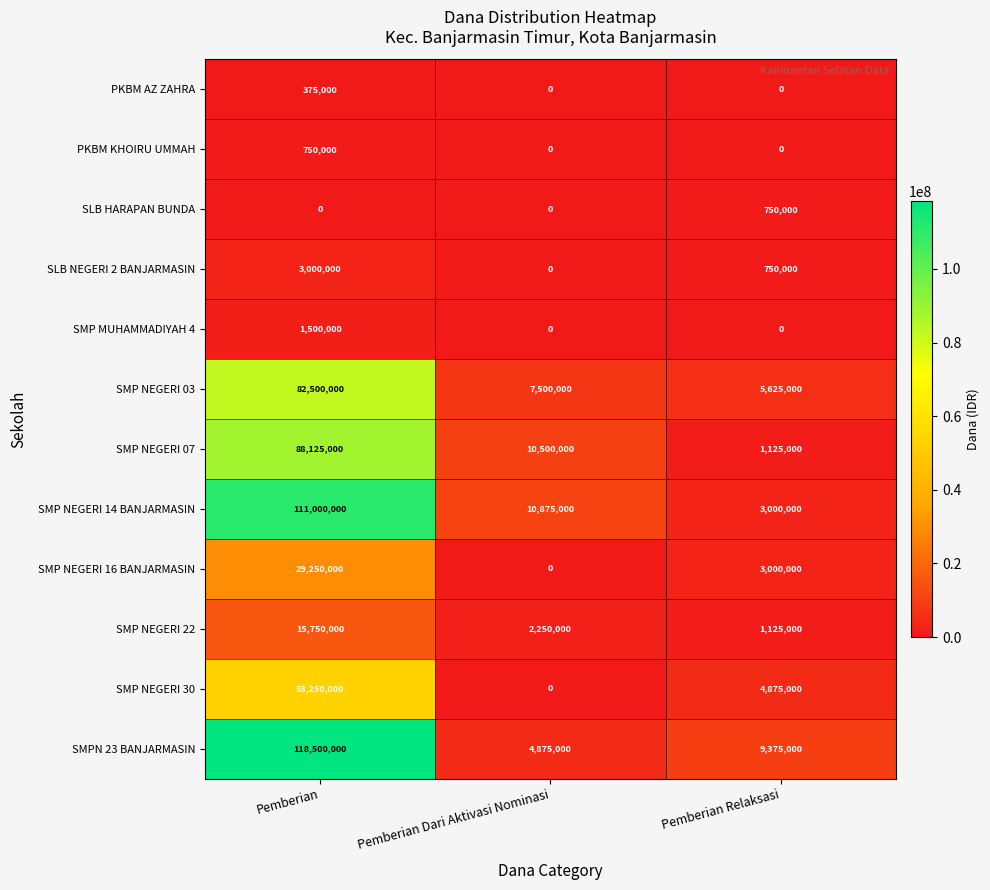

What is the difference between the maximum and second lowest values in the SLB HARAPAN BUNDA series?

750000